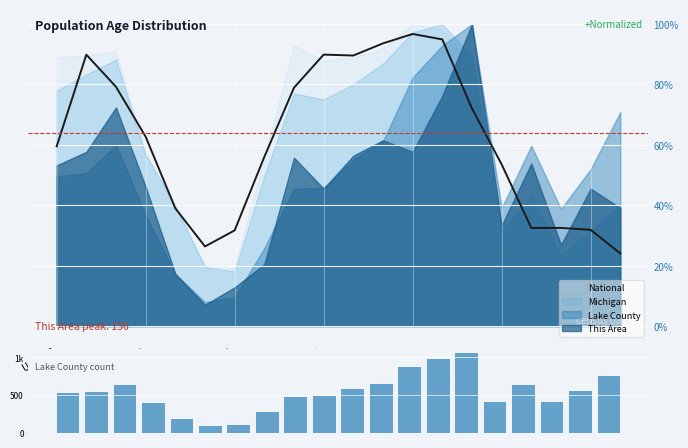

The chart shows a value of 411 at 15. True or false?

True